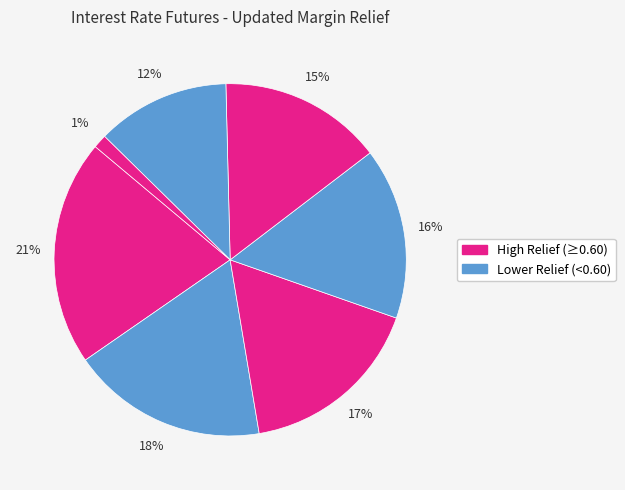

Is there any slice that represents more than half of the pie?

No